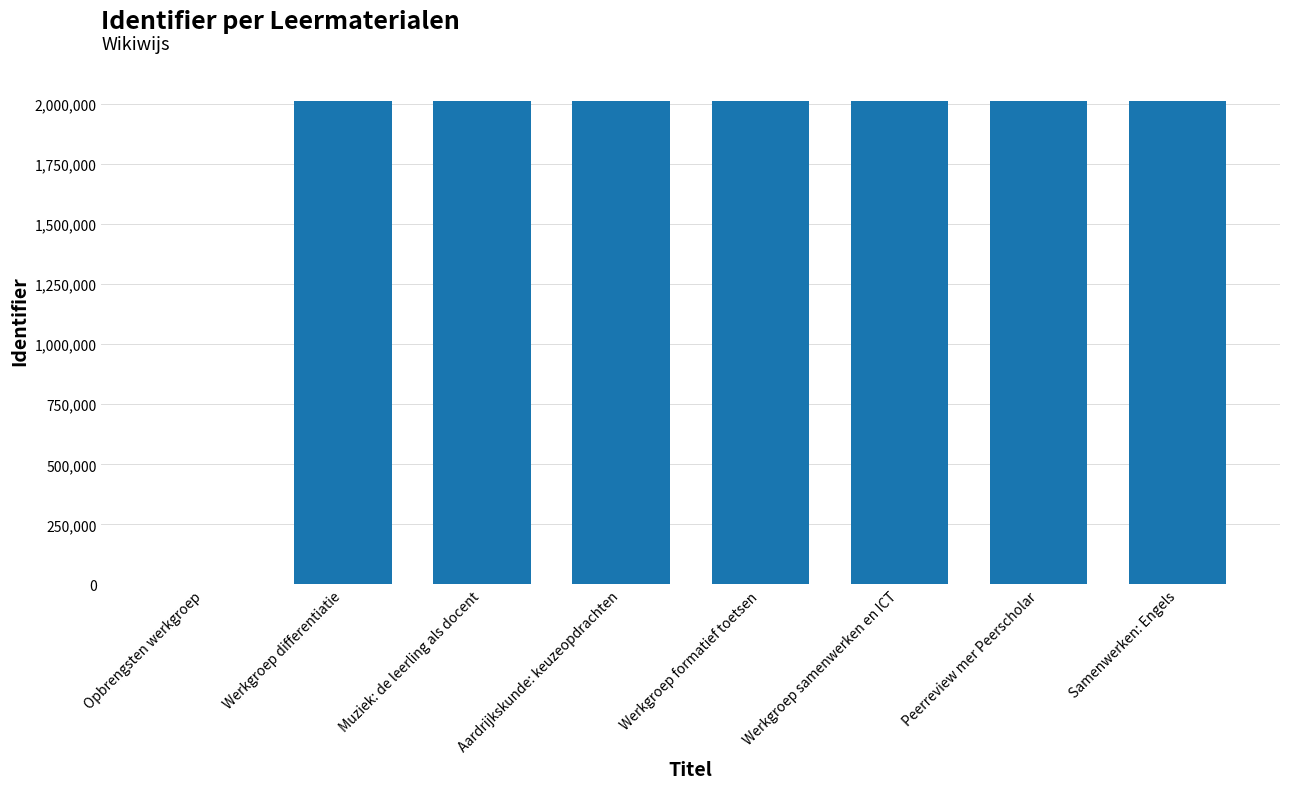

What is the approximate value at Peerreview mer Peerscholar?

2011813